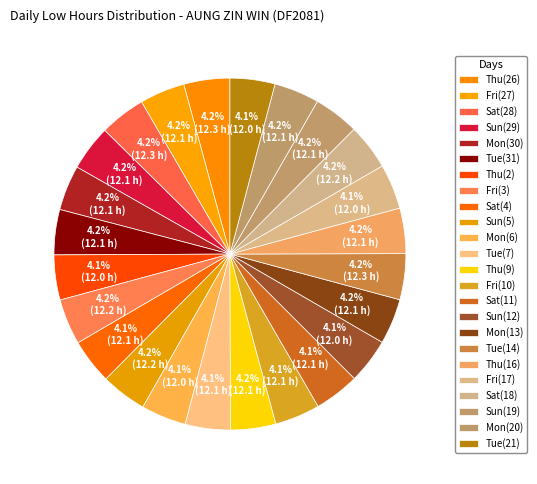

How many slices are in this pie chart?

24